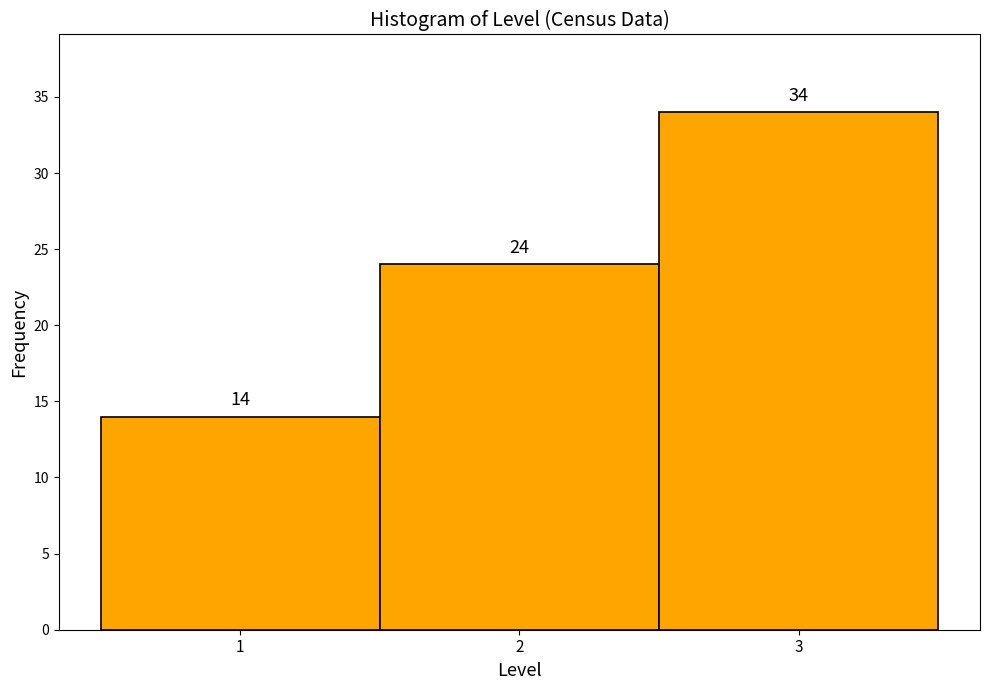

Reading left to right, transcribe this chart: for each bar, give the range it covers on the x-axis and its height.

0.5 to 1.5: 14
1.5 to 2.5: 24
2.5 to 3.5: 34